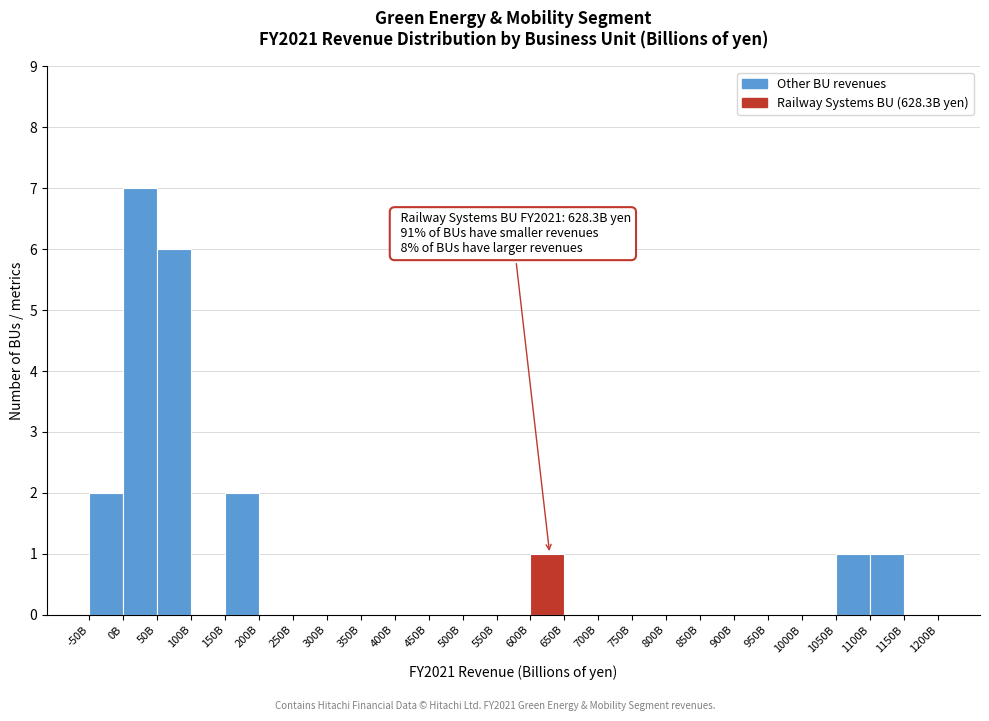

Reading left to right, what are all the values shown in this chart?

-50B=2	0B=7	50B=6	100B=0	150B=2	200B=0	250B=0	300B=0	350B=0	400B=0	450B=0	500B=0	550B=0	600B=1	650B=0	700B=0	750B=0	800B=0	850B=0	900B=0	950B=0	1000B=0	1050B=1	1100B=1	1150B=0